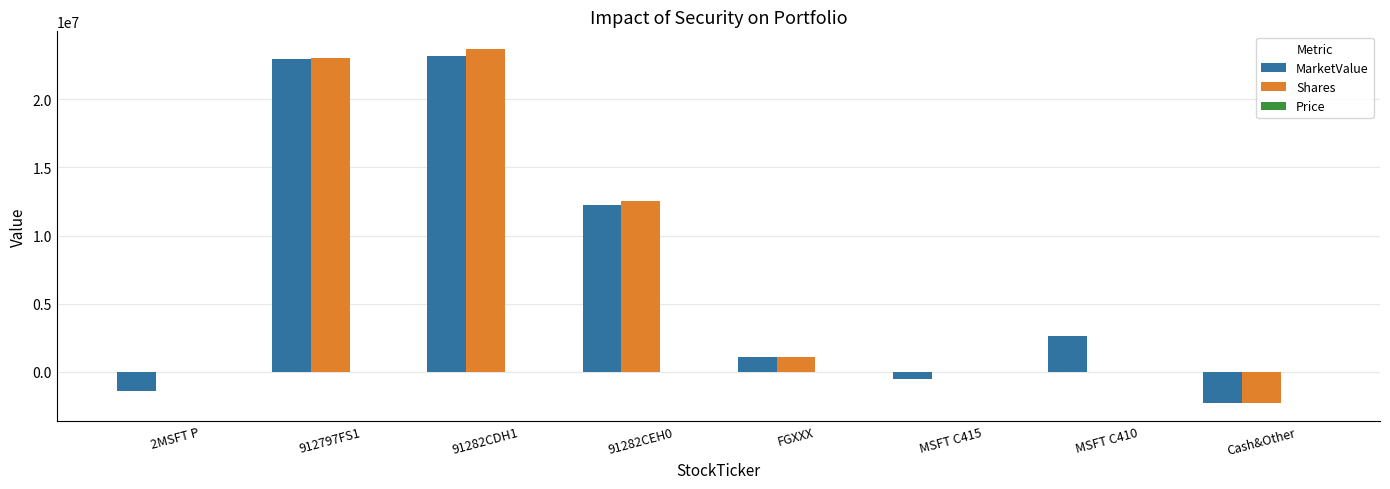

What is the sum of all Shares values?

58063778.5